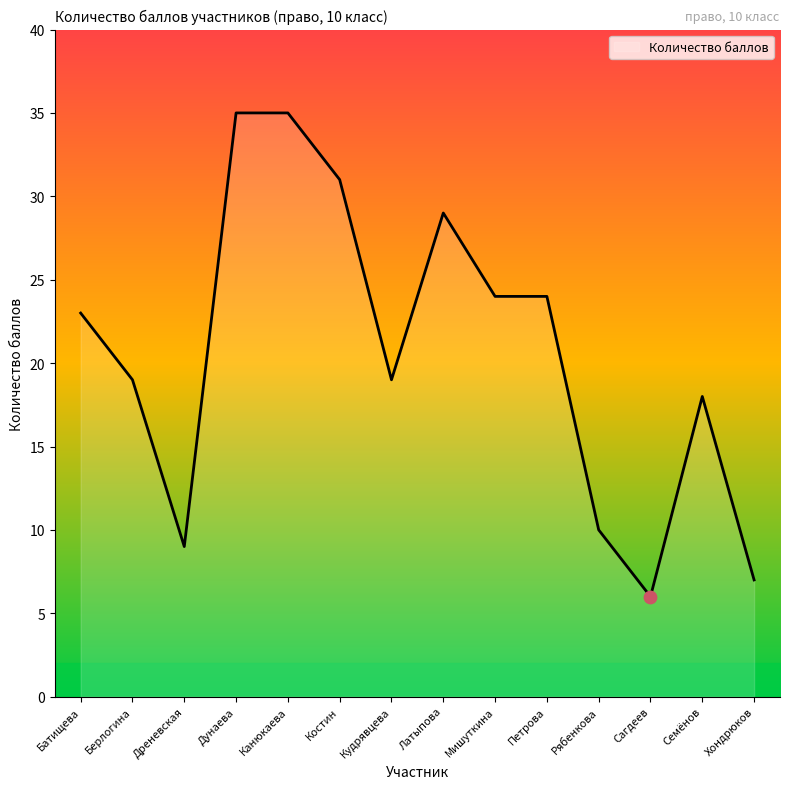

What is the change in value from Батищева to Рябенкова?

-13